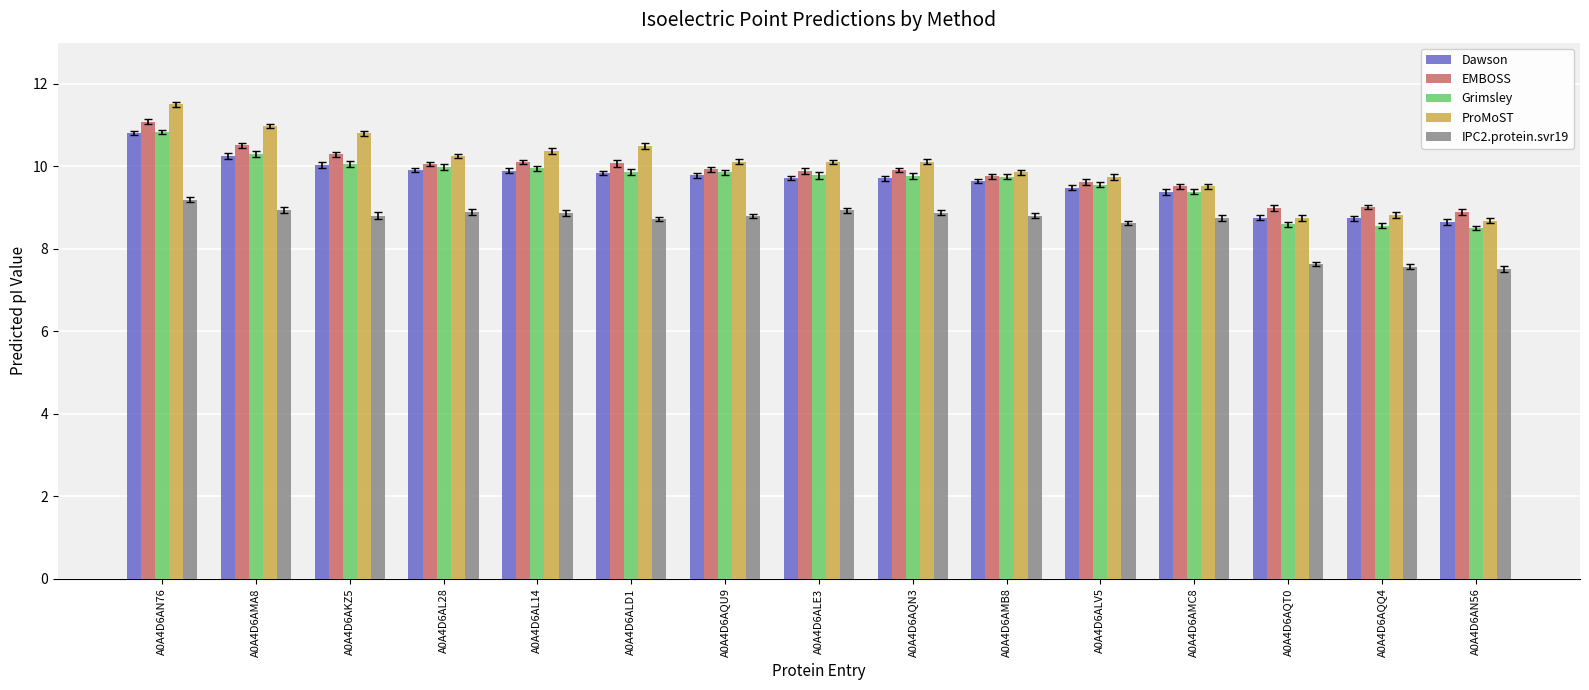

Are the bars grouped side by side (vs. stacked)?

Yes